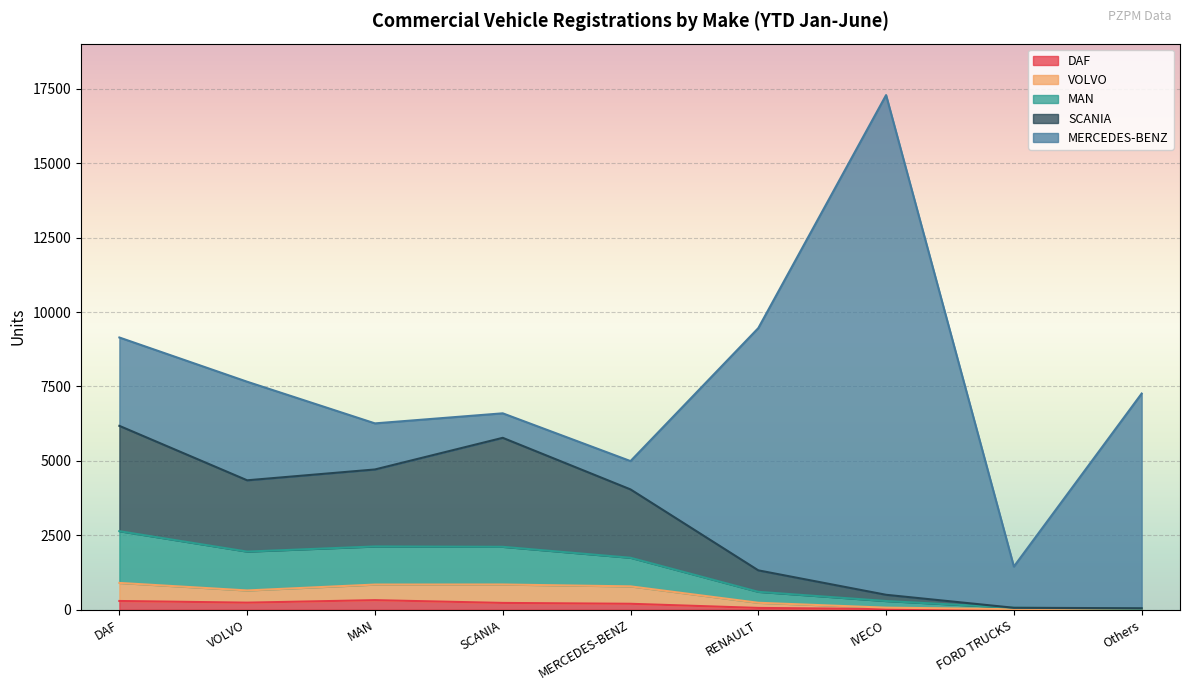

What is the label of the 7th point from the left?

IVECO